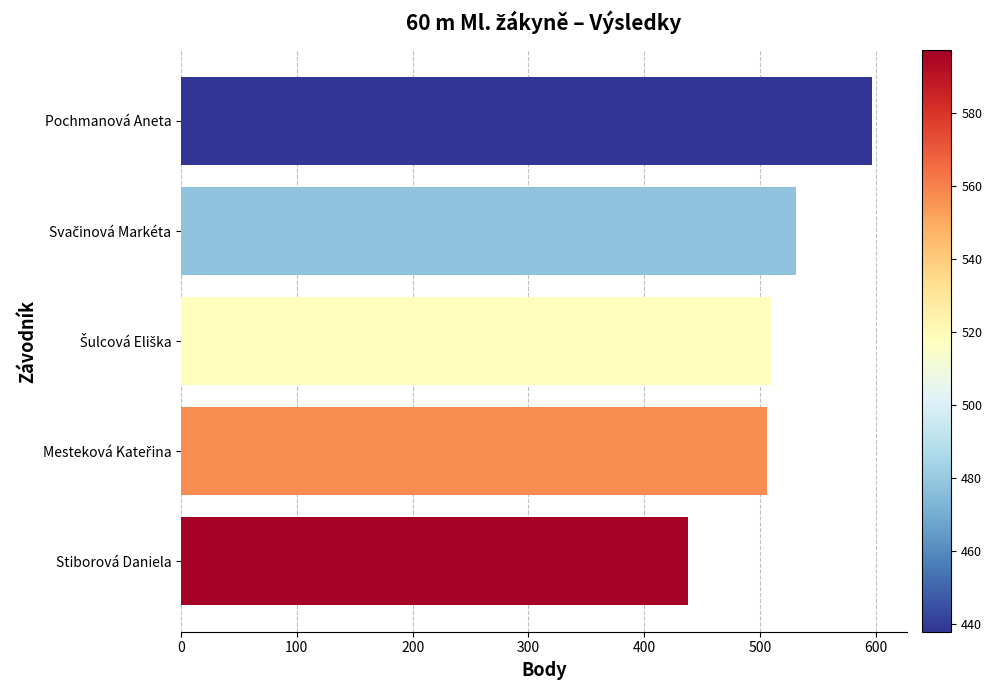

Read the value at Pochmanová Aneta, to the nearest 10.

600